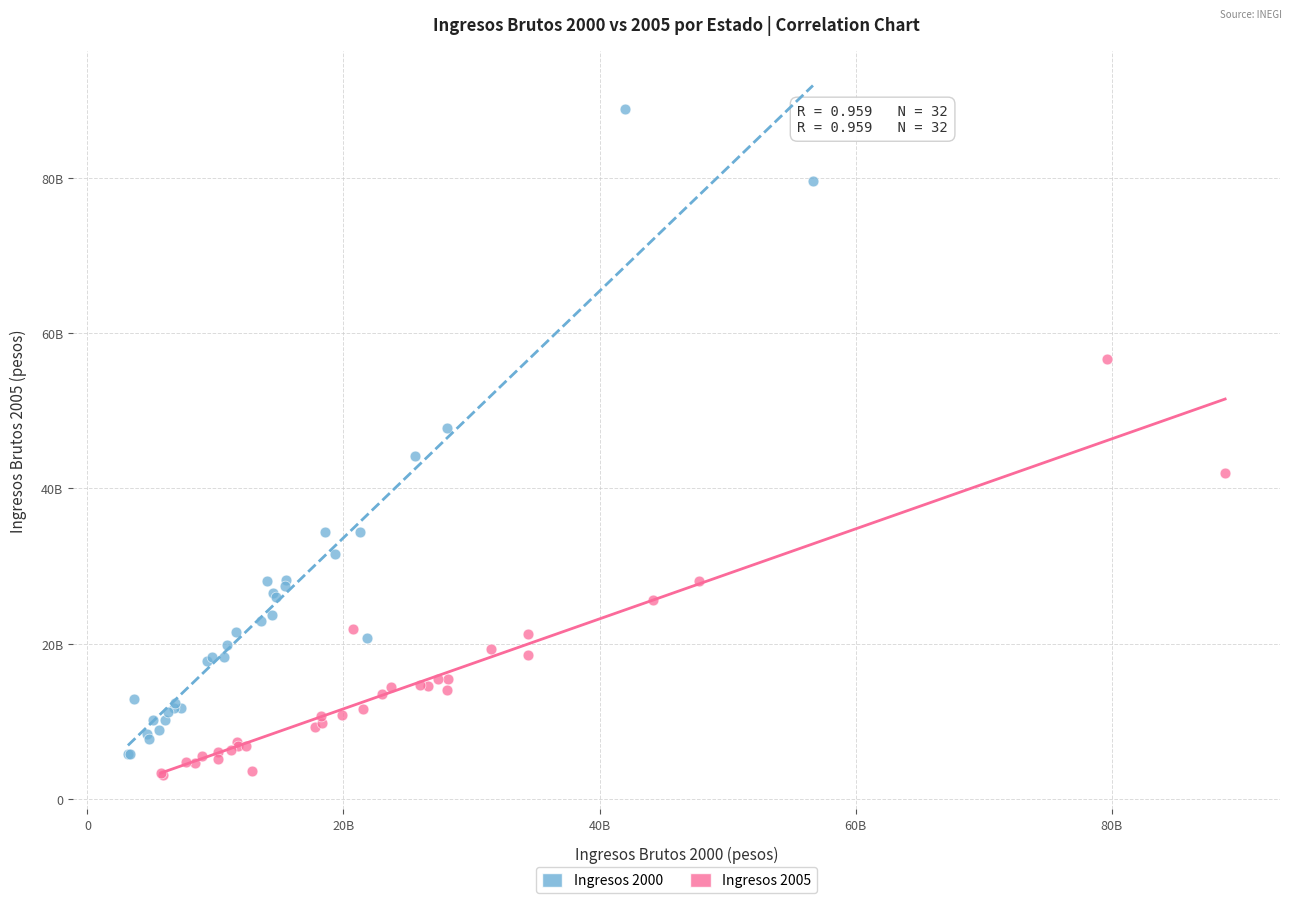

What are all the series names shown in the legend?

Ingresos 2000, Ingresos 2005